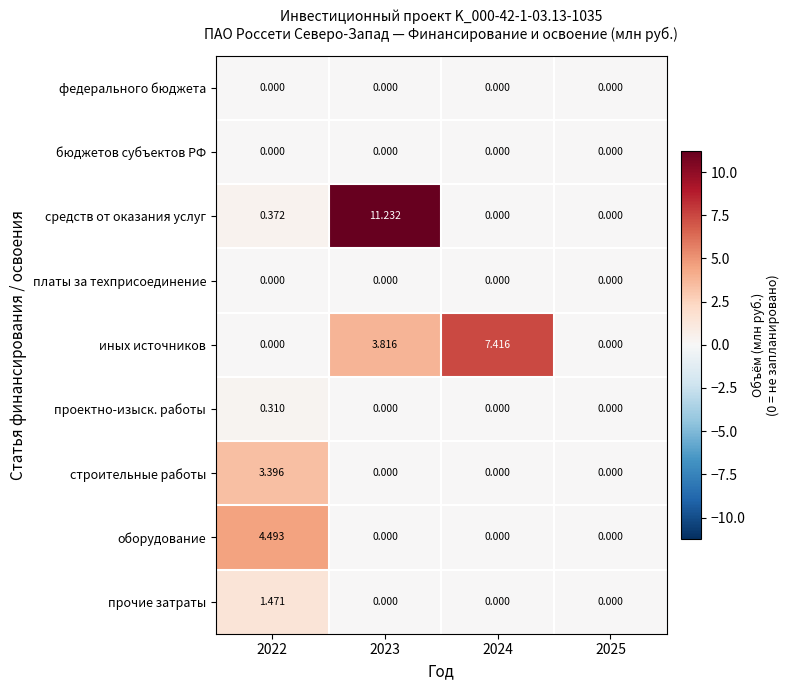

Which series changed the most between 2022 and 2024?

иных источников